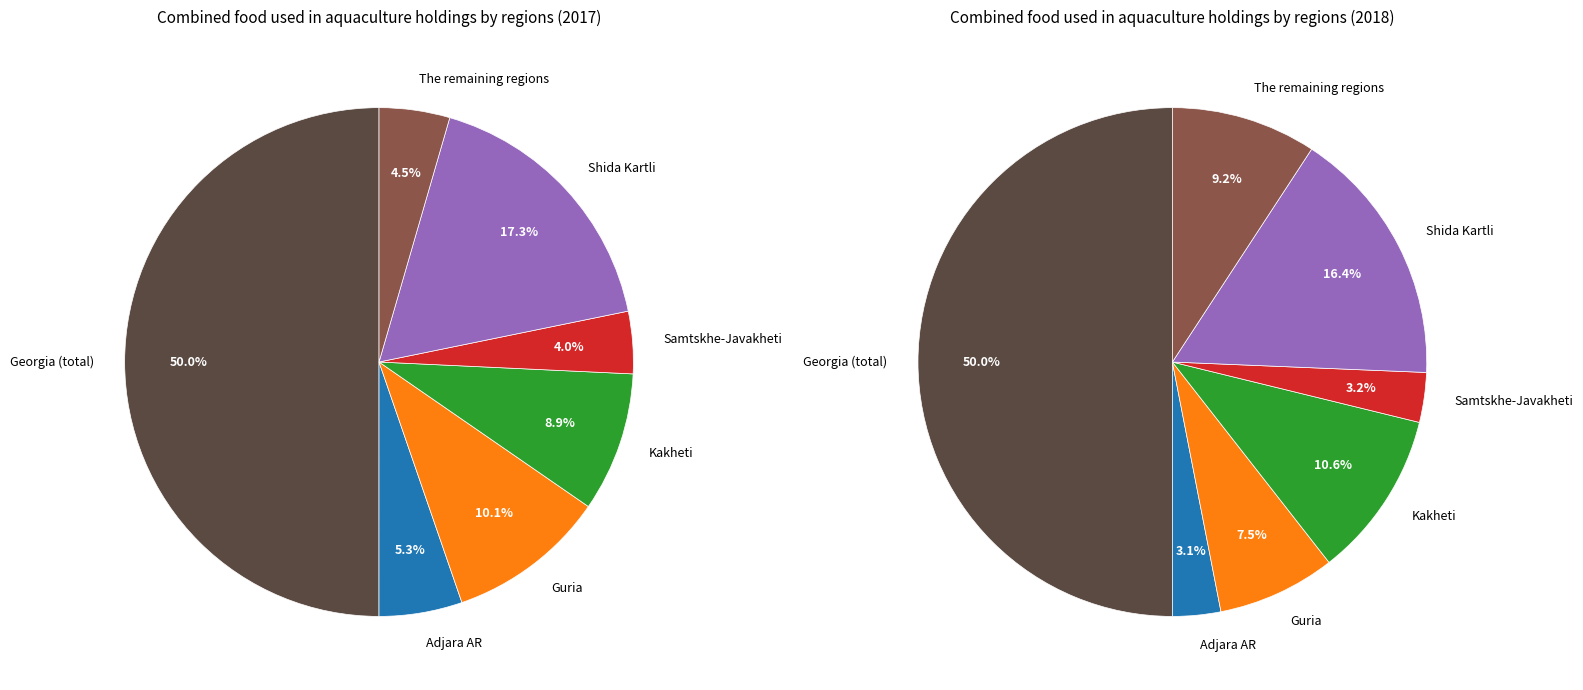

Is Georgia (total) the majority of the pie?

No